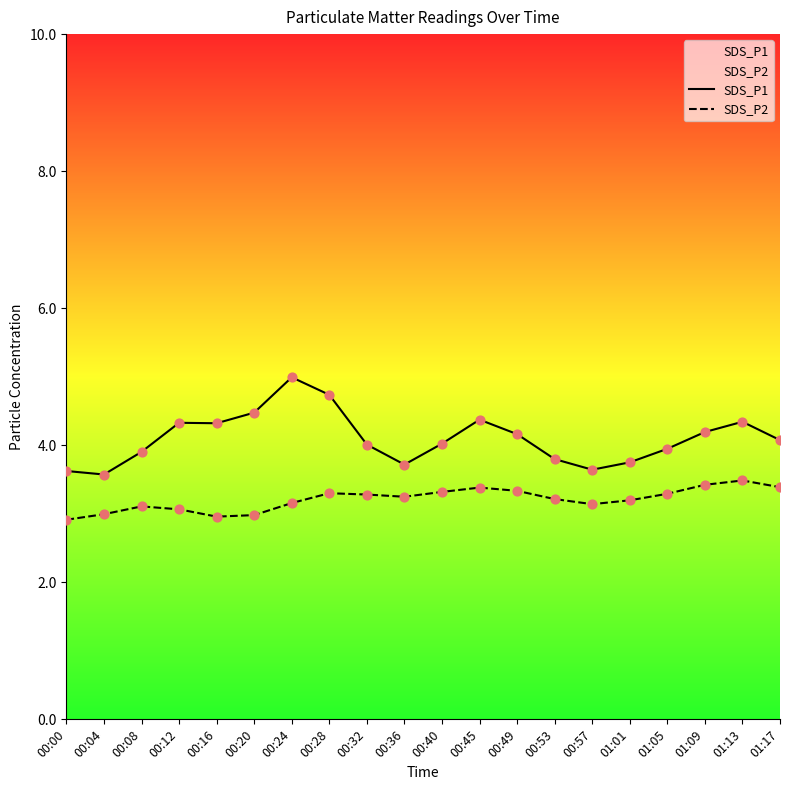

What are all the series names shown in the legend?

SDS_P1, SDS_P2